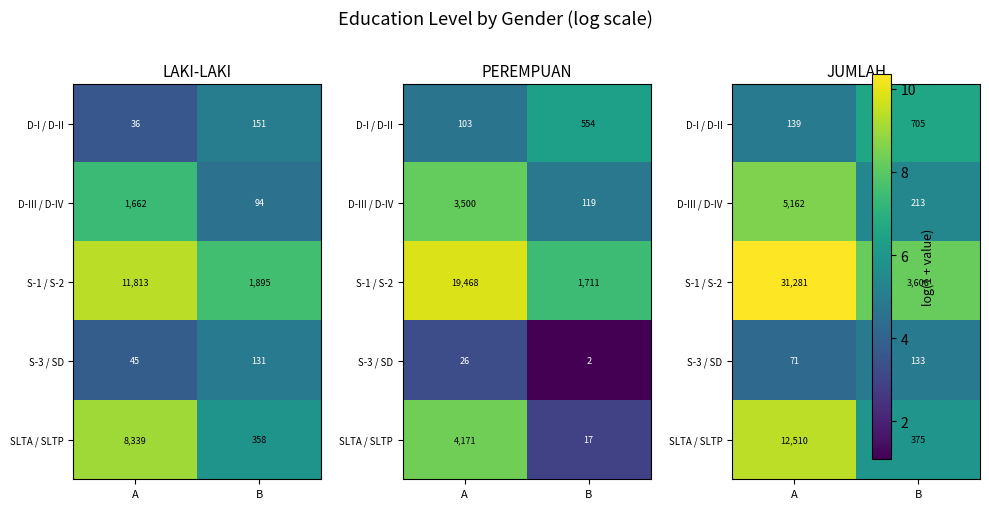

What is the maximum value for D-III / D-IV?

8.5